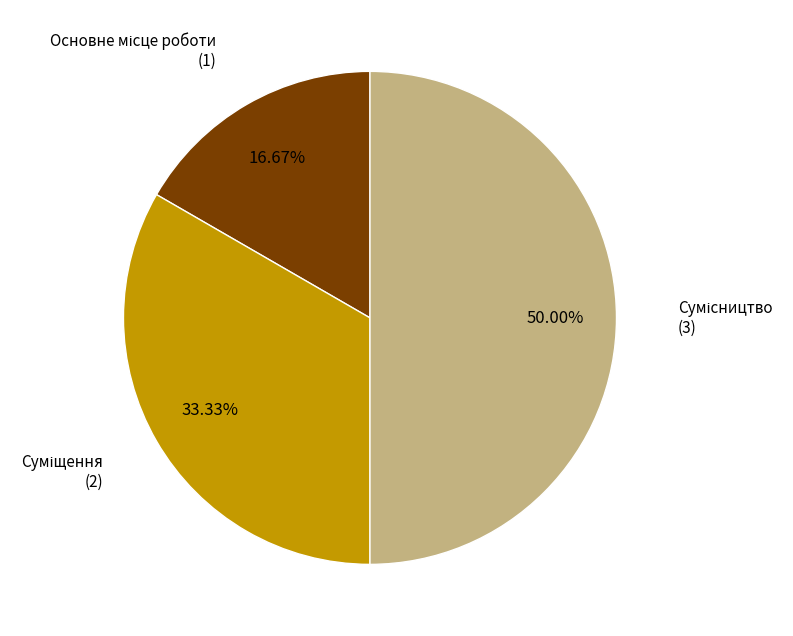

Which category has the smallest portion of the pie?

Основне місце роботи